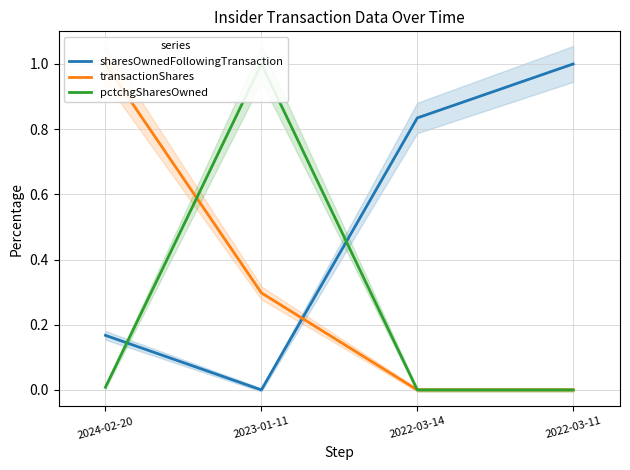

What is the difference between the maximum and minimum values in the transactionShares series?

1.0